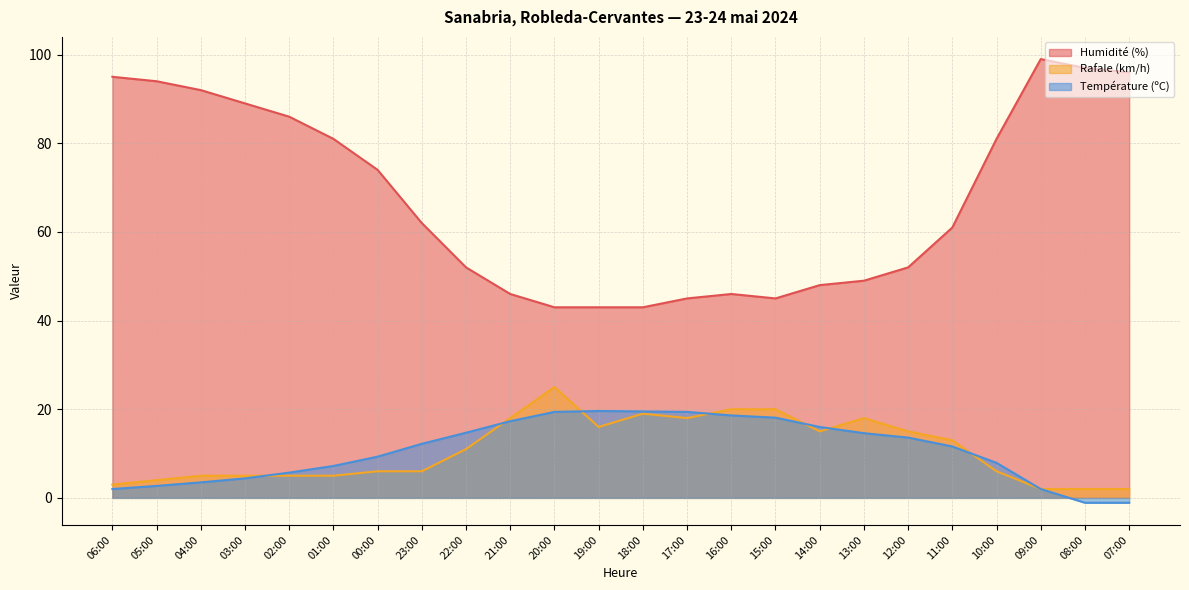

How many interior local peaks does the Rafale (km/h) series have?

3